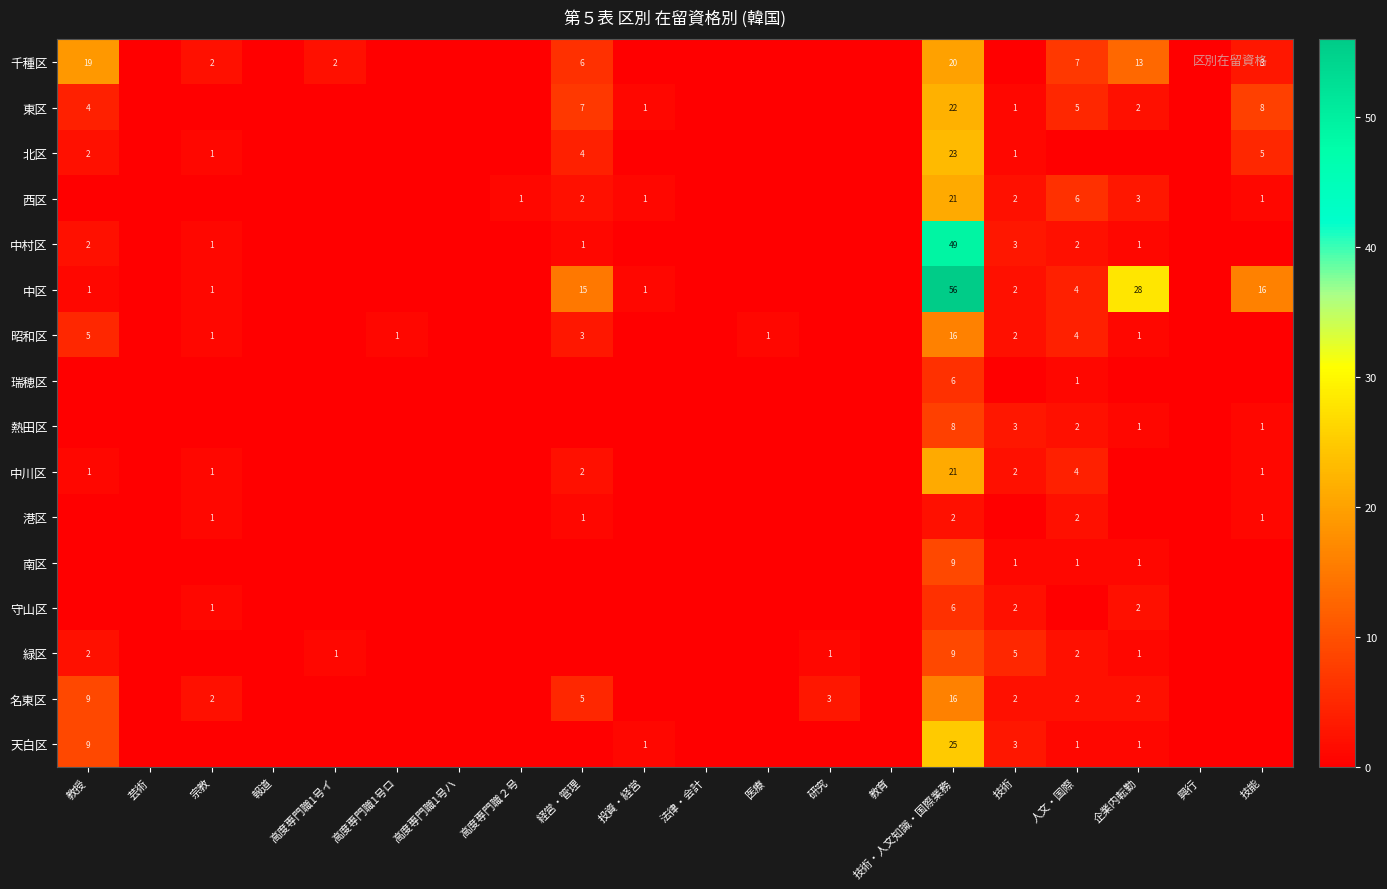

The 昭和区 series shows 9 at 教授. True or false?

False